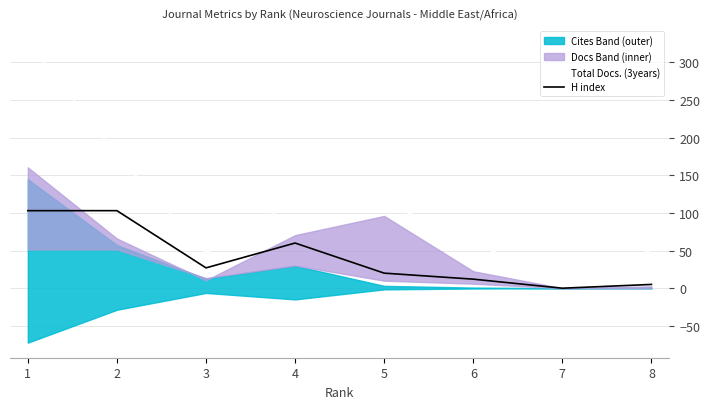

Where is the first local maximum for Total Docs. (3years)?

4